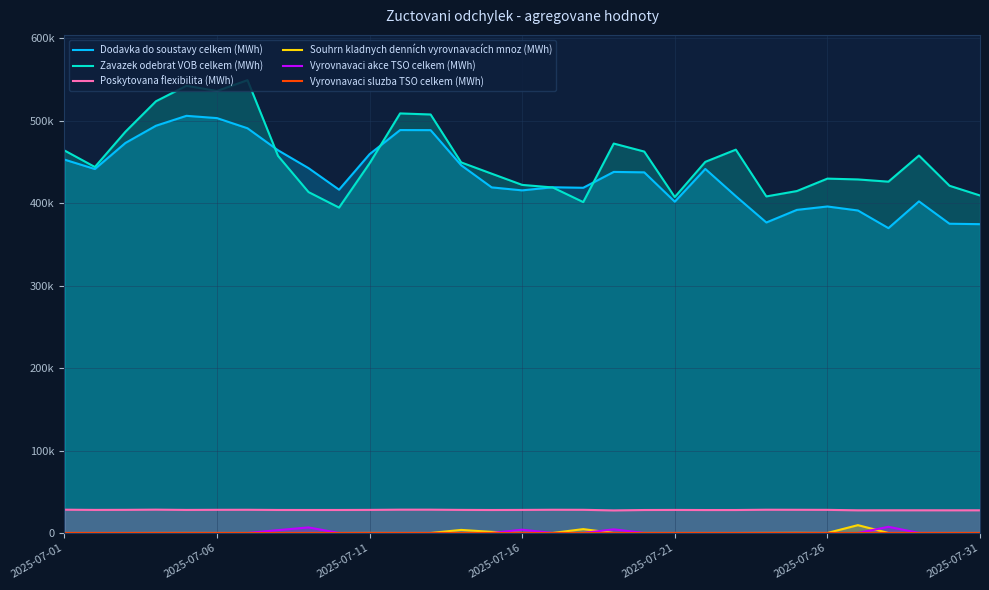

True or false: Vyrovnavaci akce TSO celkem (MWh) and Dodavka do soustavy celkem (MWh) cross at least once.

False